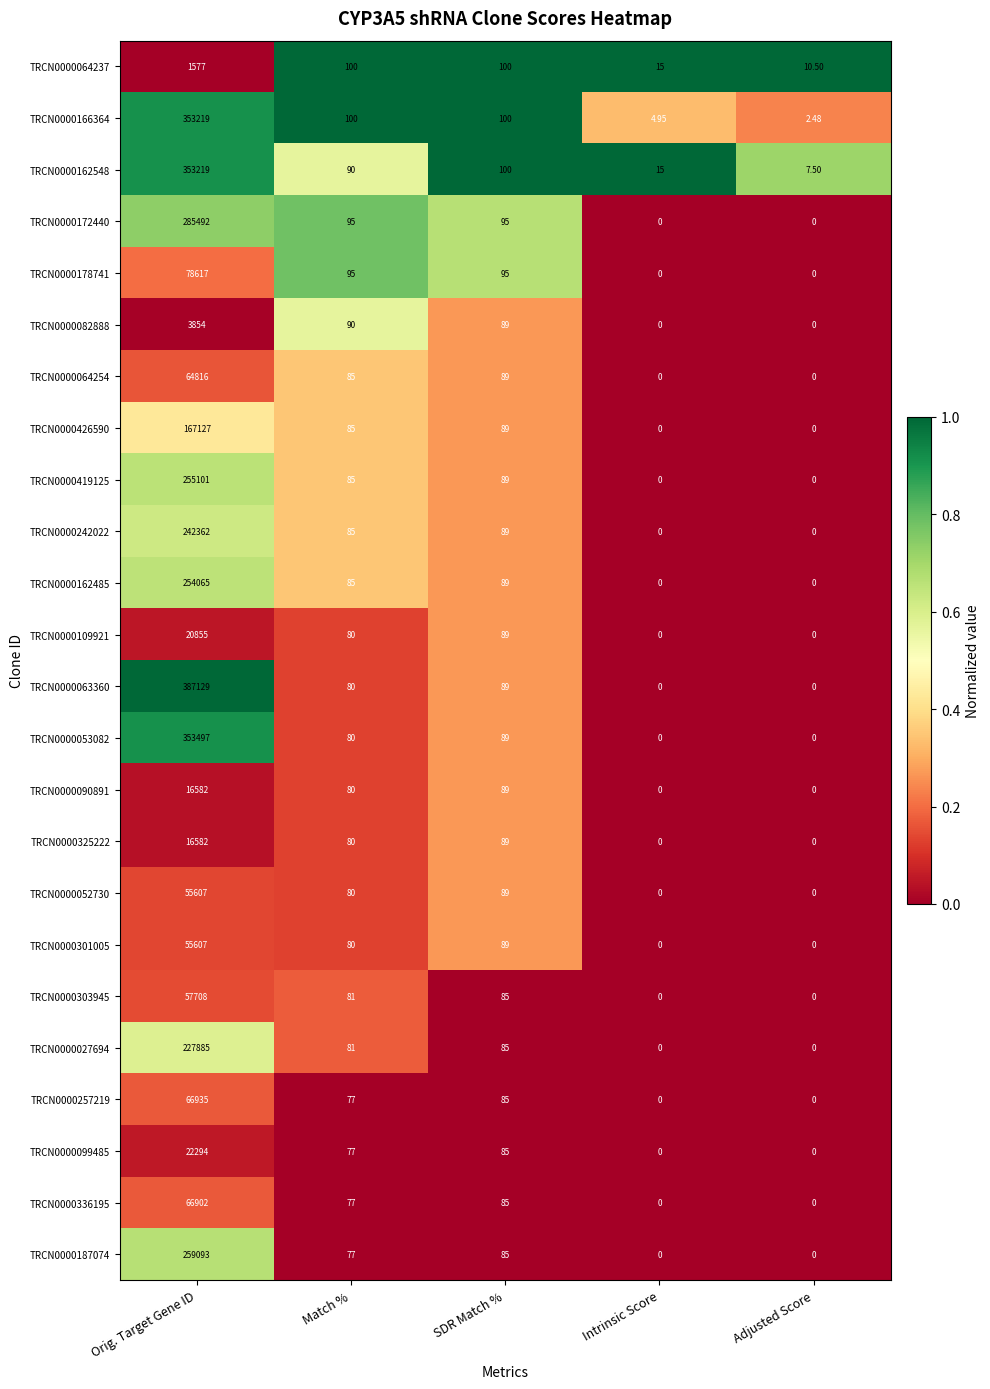

How many series are shown in this chart?

24